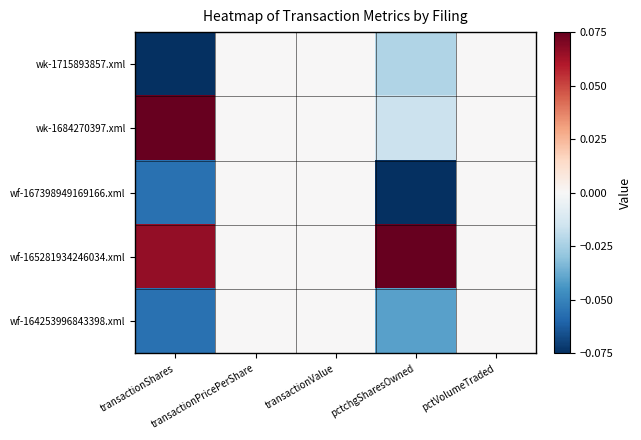

Rank the series at pctVolumeTraded from lowest to highest value.

wk-1715893857.xml, wk-1684270397.xml, wf-167398949169166.xml, wf-165281934246034.xml, wf-164253996843398.xml